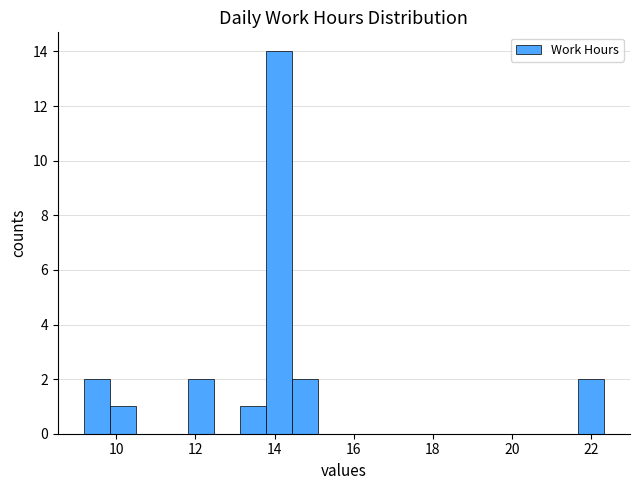

Read against the x-axis, roughly where is the centre of the tallest bar?

14.2